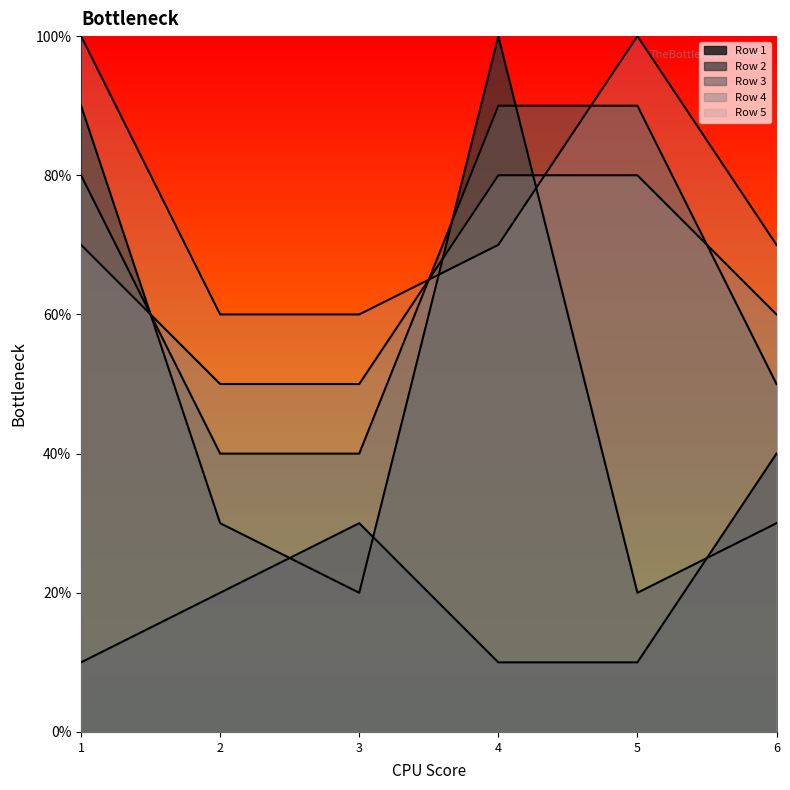

Is the value of Row 1 at 2 greater than the value of Row 4 at 3?

No